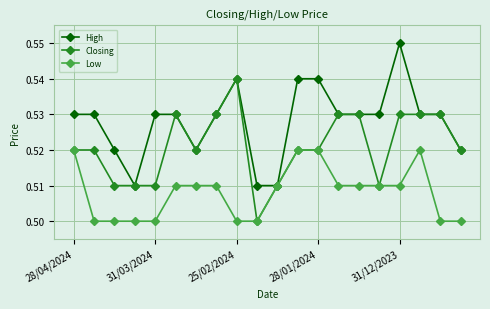

List the series in order of their peak value, lowest first.

Low, Closing, High